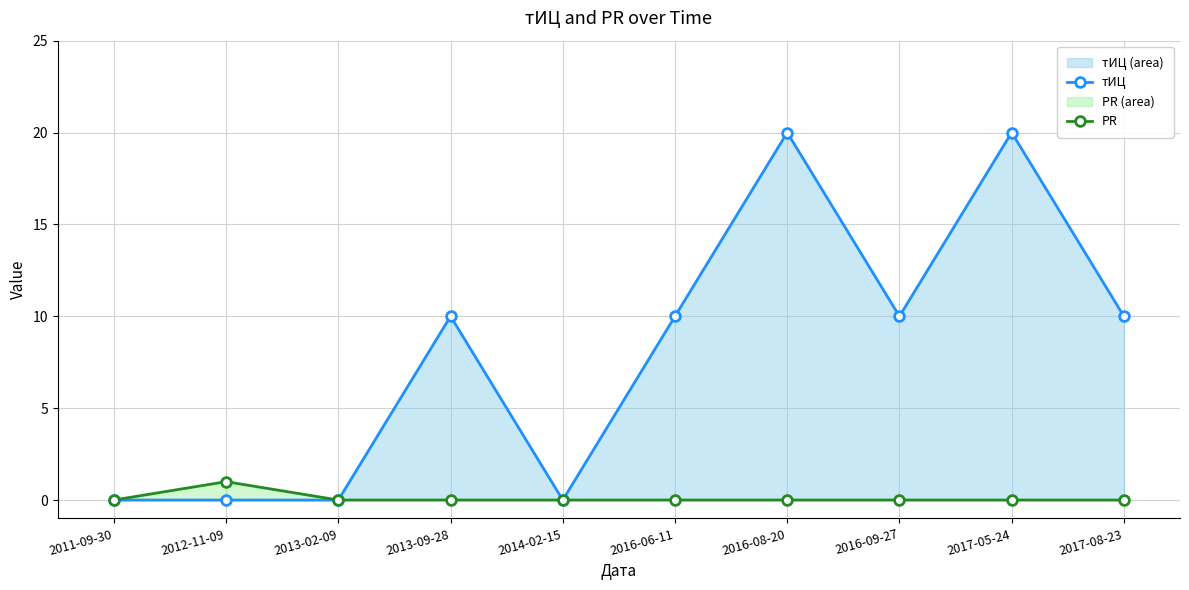

True or false: тИЦ has a value of 9 at 2012-11-09.

False